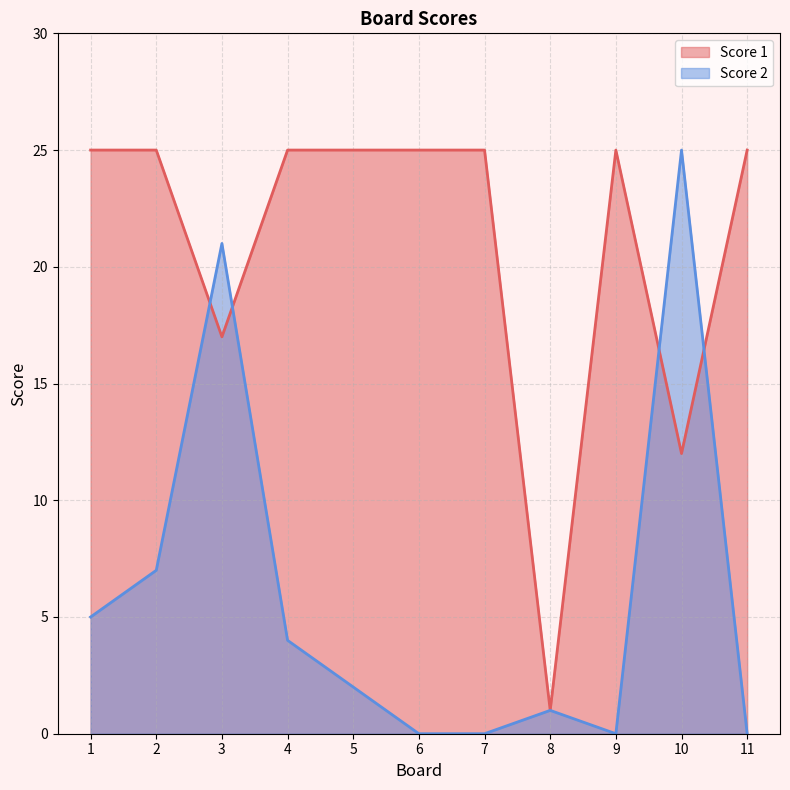

What is the value of the Score 1 point at the 3rd from the left?

17